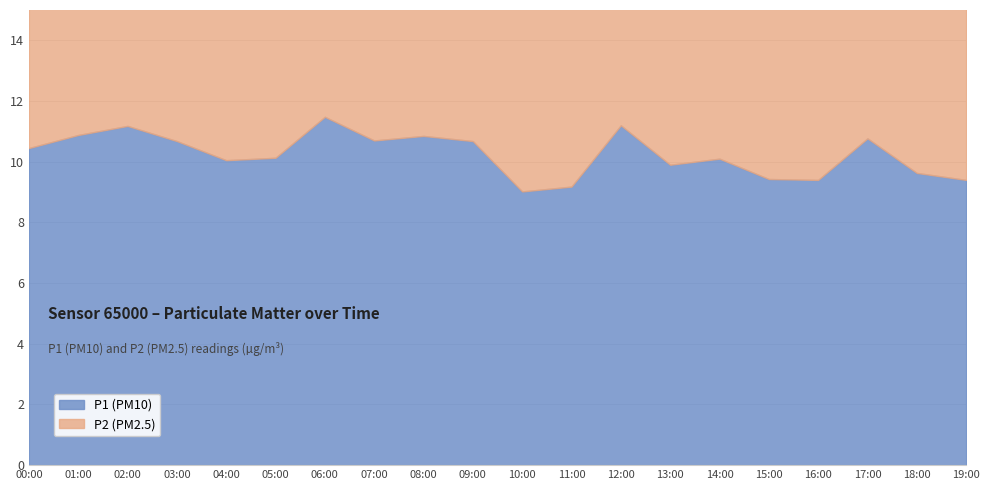

What is the value of the P2 point at the 19th from the left?

6.8